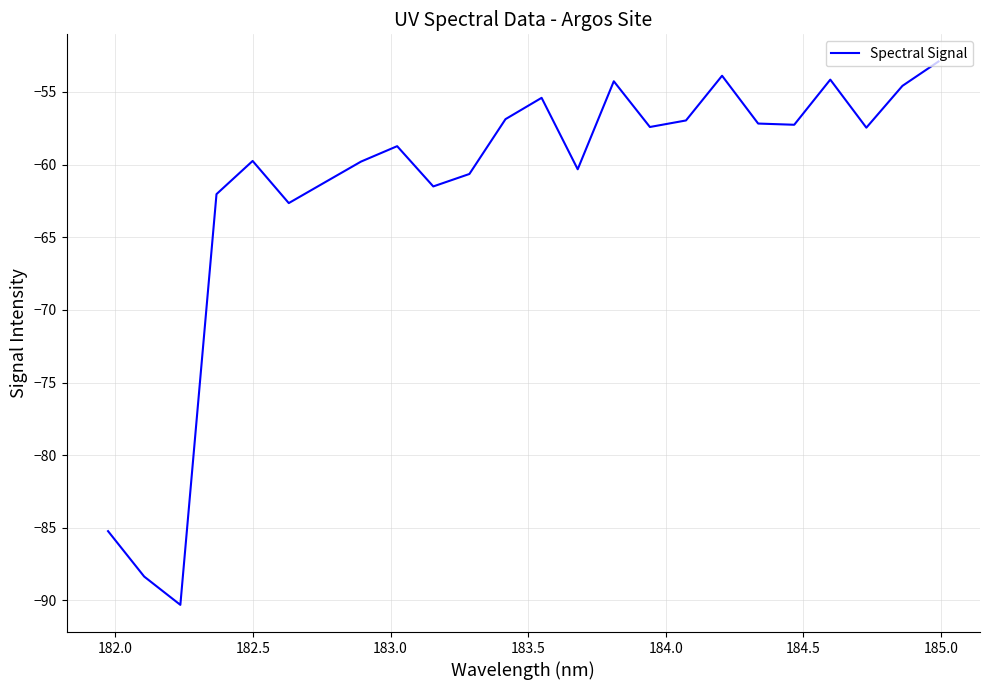

What is the maximum value shown in the chart?

-52.9